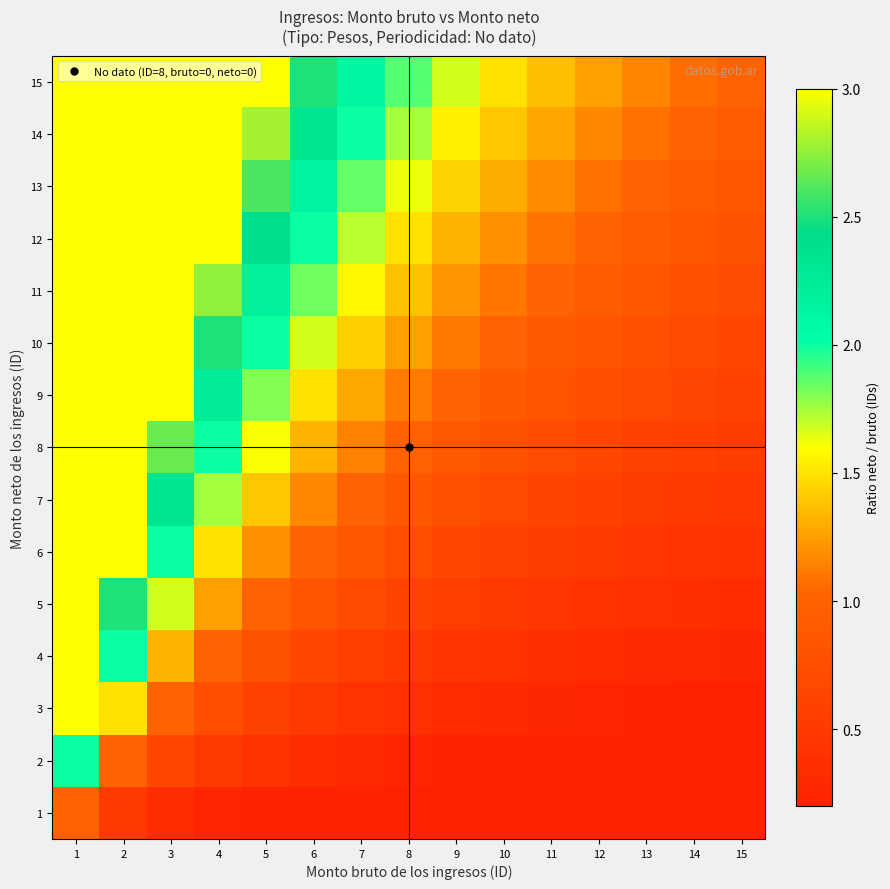

Reading right to left, transcribe all the data shown in this chart.

1: 15=0.1	14=0.1	13=0.1	12=0.1	11=0.1	10=0.1	9=0.1	8=0.1	7=0.1	6=0.2	5=0.2	4=0.2	3=0.3	2=0.5	1=1.0
2: 15=0.1	14=0.1	13=0.2	12=0.2	11=0.2	10=0.2	9=0.2	8=0.2	7=0.3	6=0.3	5=0.4	4=0.5	3=0.7	2=1.0	1=2.0
3: 15=0.2	14=0.2	13=0.2	12=0.2	11=0.3	10=0.3	9=0.3	8=0.4	7=0.4	6=0.5	5=0.6	4=0.8	3=1.0	2=1.5	1=3.0
4: 15=0.3	14=0.3	13=0.3	12=0.3	11=0.4	10=0.4	9=0.4	8=0.5	7=0.6	6=0.7	5=0.8	4=1.0	3=1.3	2=2.0	1=4.0
5: 15=0.3	14=0.4	13=0.4	12=0.4	11=0.5	10=0.5	9=0.6	8=0.6	7=0.7	6=0.8	5=1.0	4=1.2	3=1.7	2=2.5	1=5.0
6: 15=0.4	14=0.4	13=0.5	12=0.5	11=0.5	10=0.6	9=0.7	8=0.8	7=0.9	6=1.0	5=1.2	4=1.5	3=2.0	2=3.0	1=6.0
7: 15=0.5	14=0.5	13=0.5	12=0.6	11=0.6	10=0.7	9=0.8	8=0.9	7=1.0	6=1.2	5=1.4	4=1.8	3=2.3	2=3.5	1=7.0
8: 15=0.5	14=0.6	13=0.6	12=0.7	11=0.7	10=0.8	9=0.9	8=1.0	7=1.1	6=1.3	5=1.6	4=2.0	3=2.7	2=4.0	1=8.0
9: 15=0.6	14=0.6	13=0.7	12=0.8	11=0.8	10=0.9	9=1.0	8=1.1	7=1.3	6=1.5	5=1.8	4=2.2	3=3.0	2=4.5	1=9.0
10: 15=0.7	14=0.7	13=0.8	12=0.8	11=0.9	10=1.0	9=1.1	8=1.2	7=1.4	6=1.7	5=2.0	4=2.5	3=3.3	2=5.0	1=10.0
11: 15=0.7	14=0.8	13=0.8	12=0.9	11=1.0	10=1.1	9=1.2	8=1.4	7=1.6	6=1.8	5=2.2	4=2.8	3=3.7	2=5.5	1=11.0
12: 15=0.8	14=0.9	13=0.9	12=1.0	11=1.1	10=1.2	9=1.3	8=1.5	7=1.7	6=2.0	5=2.4	4=3.0	3=4.0	2=6.0	1=12.0
13: 15=0.9	14=0.9	13=1.0	12=1.1	11=1.2	10=1.3	9=1.4	8=1.6	7=1.9	6=2.2	5=2.6	4=3.2	3=4.3	2=6.5	1=13.0
14: 15=0.9	14=1.0	13=1.1	12=1.2	11=1.3	10=1.4	9=1.6	8=1.8	7=2.0	6=2.3	5=2.8	4=3.5	3=4.7	2=7.0	1=14.0
15: 15=1.0	14=1.1	13=1.2	12=1.2	11=1.4	10=1.5	9=1.7	8=1.9	7=2.1	6=2.5	5=3.0	4=3.8	3=5.0	2=7.5	1=15.0